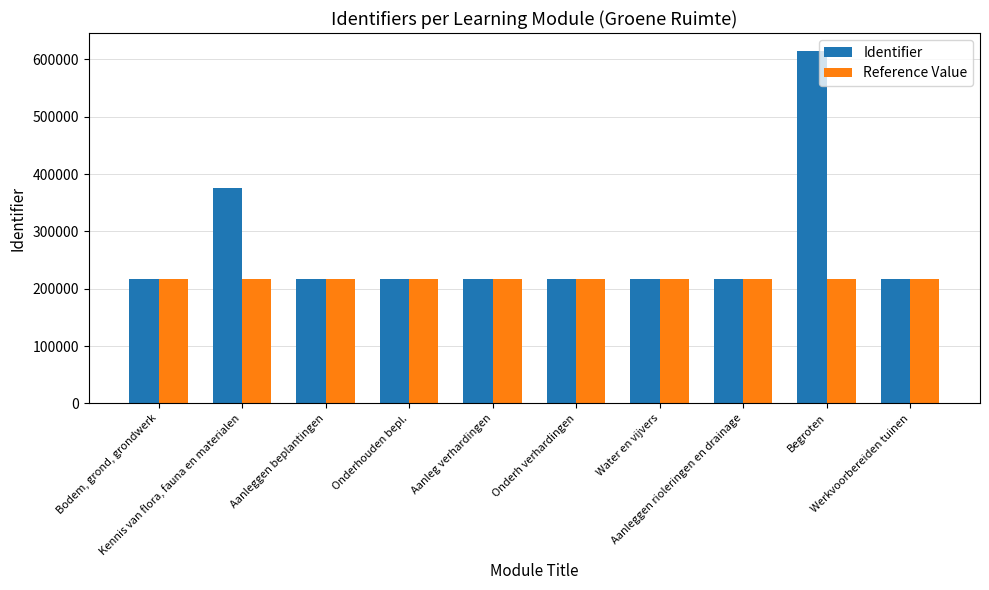

What is the difference between the highest and lowest values at Werkvoorbereiden tuinen?

25